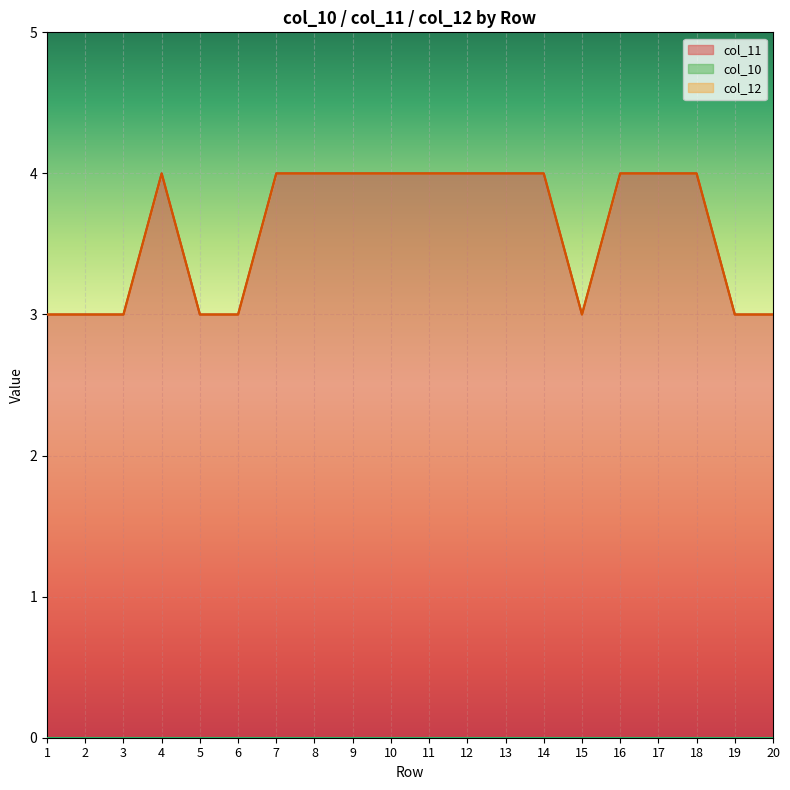

What is the minimum value for col_11?

3